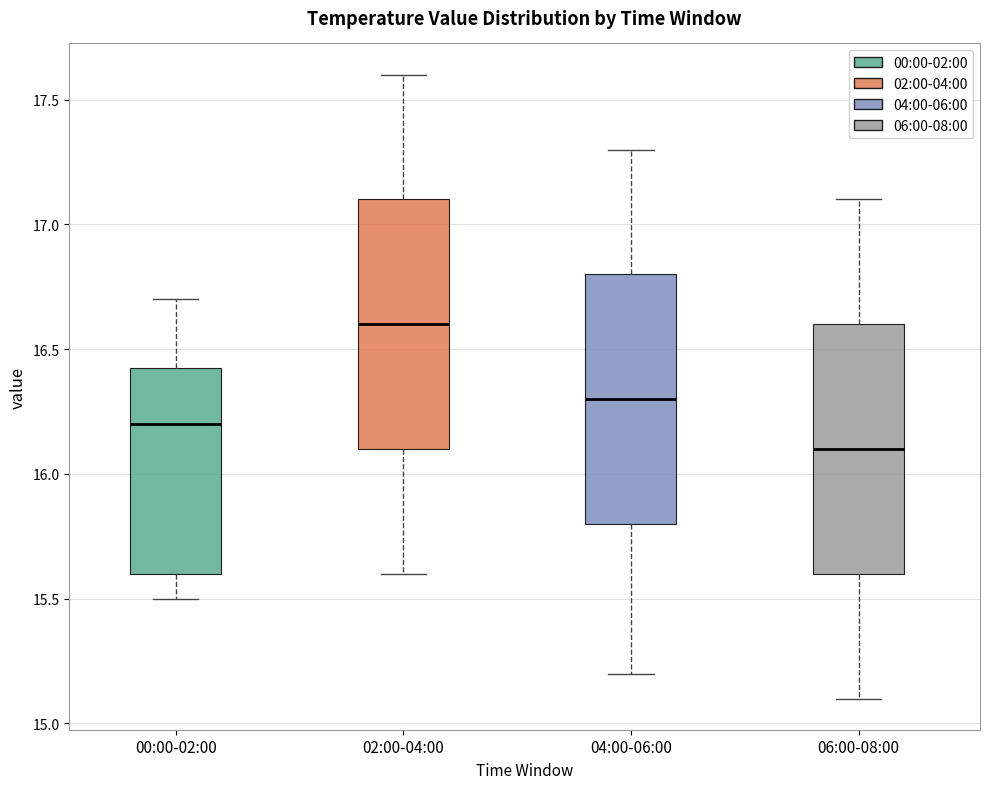

Reading left to right, read every box against the y-axis: the position of its median line, the range the box covers, and the ends of its whiskers. The values are not printed on the chart, so give them approximately, as read against the axis.

00:00-02:00: median 16.20, box 15.60 to 16.45, whiskers 15.50 to 16.70
02:00-04:00: median 16.60, box 16.10 to 17.10, whiskers 15.60 to 17.60
04:00-06:00: median 16.30, box 15.80 to 16.80, whiskers 15.20 to 17.30
06:00-08:00: median 16.10, box 15.60 to 16.60, whiskers 15.10 to 17.10